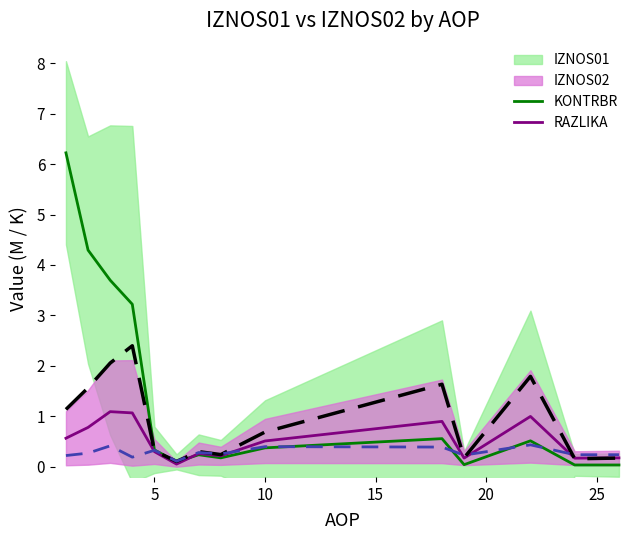

The KONTRBR series shows 0.6 at 5. True or false?

False